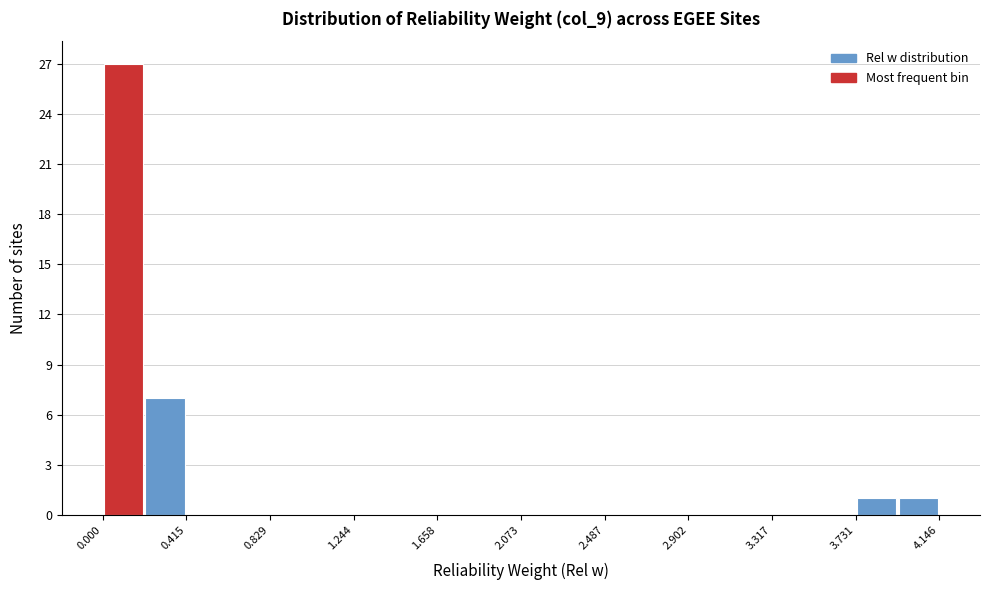

How tall is the bar that spans 0.00 to 0.20 on the x-axis? Neither the bar edges nor the heights are printed on the chart, so give them approximately, as read against the axes.

27